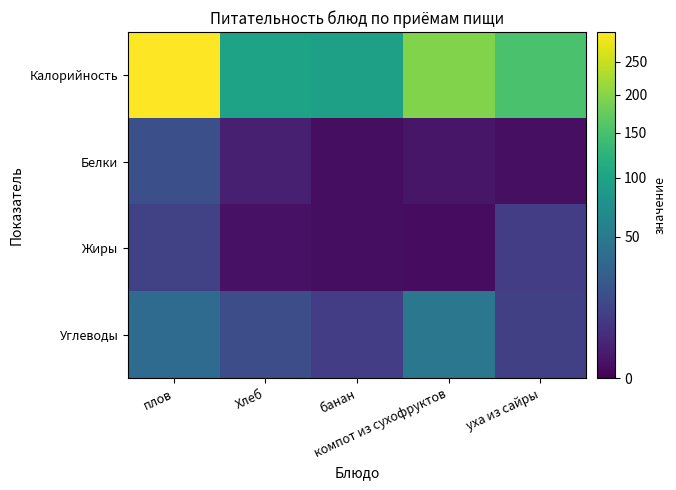

Which series changed the most between плов and Хлеб?

Калорийность